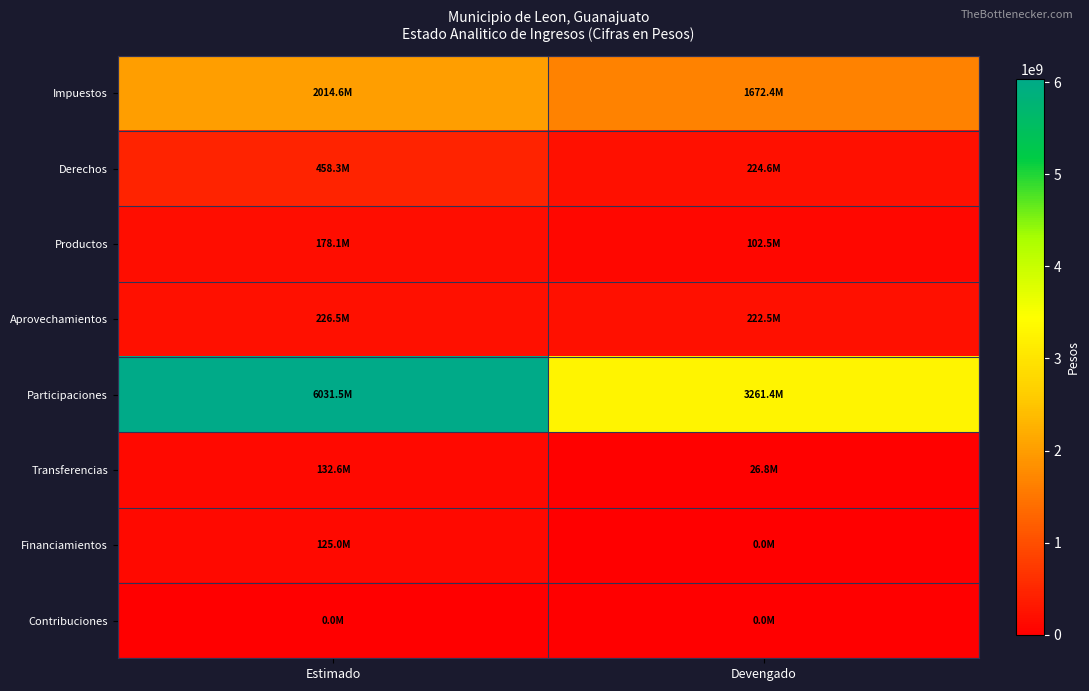

Which category has the highest value across all series?

Estimado